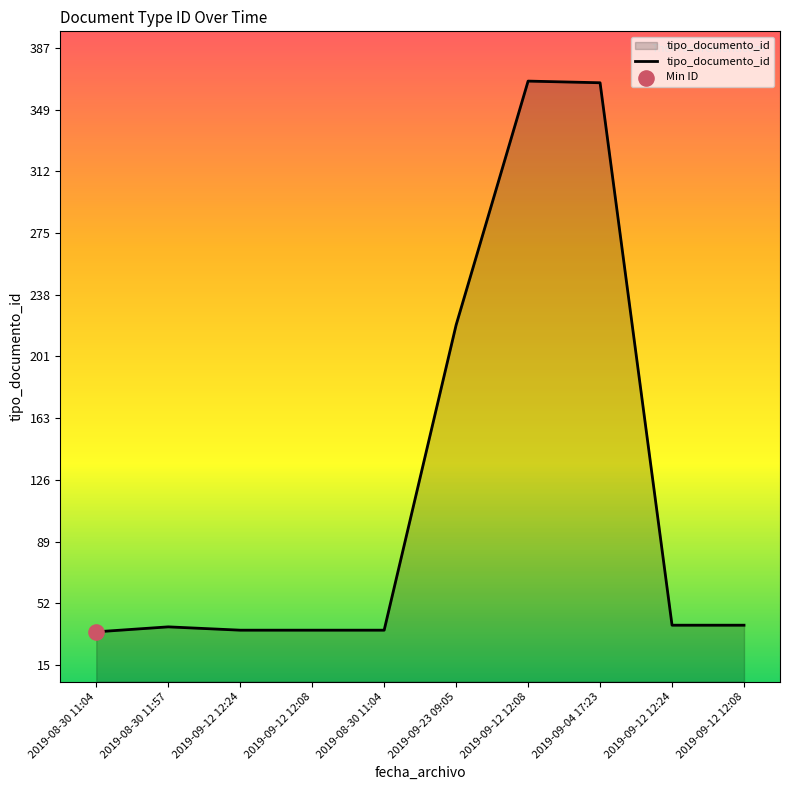

How many lines are shown in the chart?

1